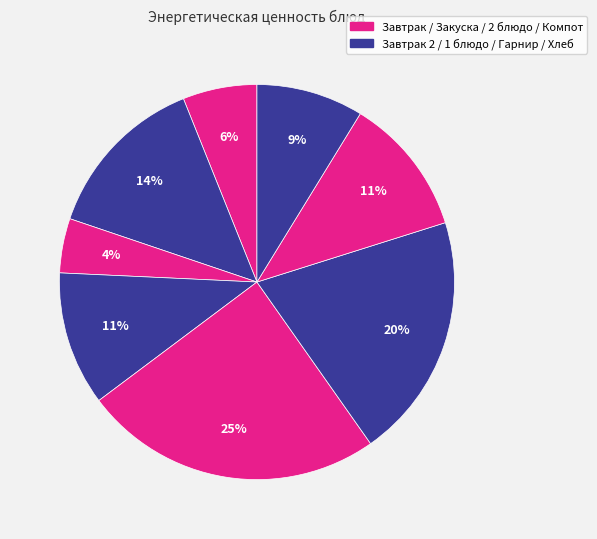

Count the number of slices in the pie.

8